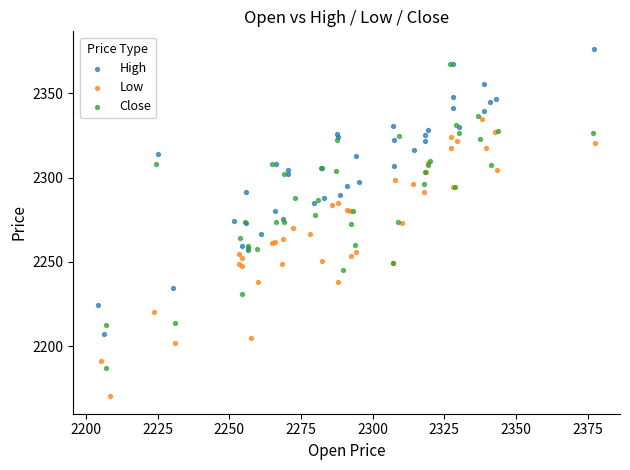

What are all the series names shown in the legend?

High, Low, Close